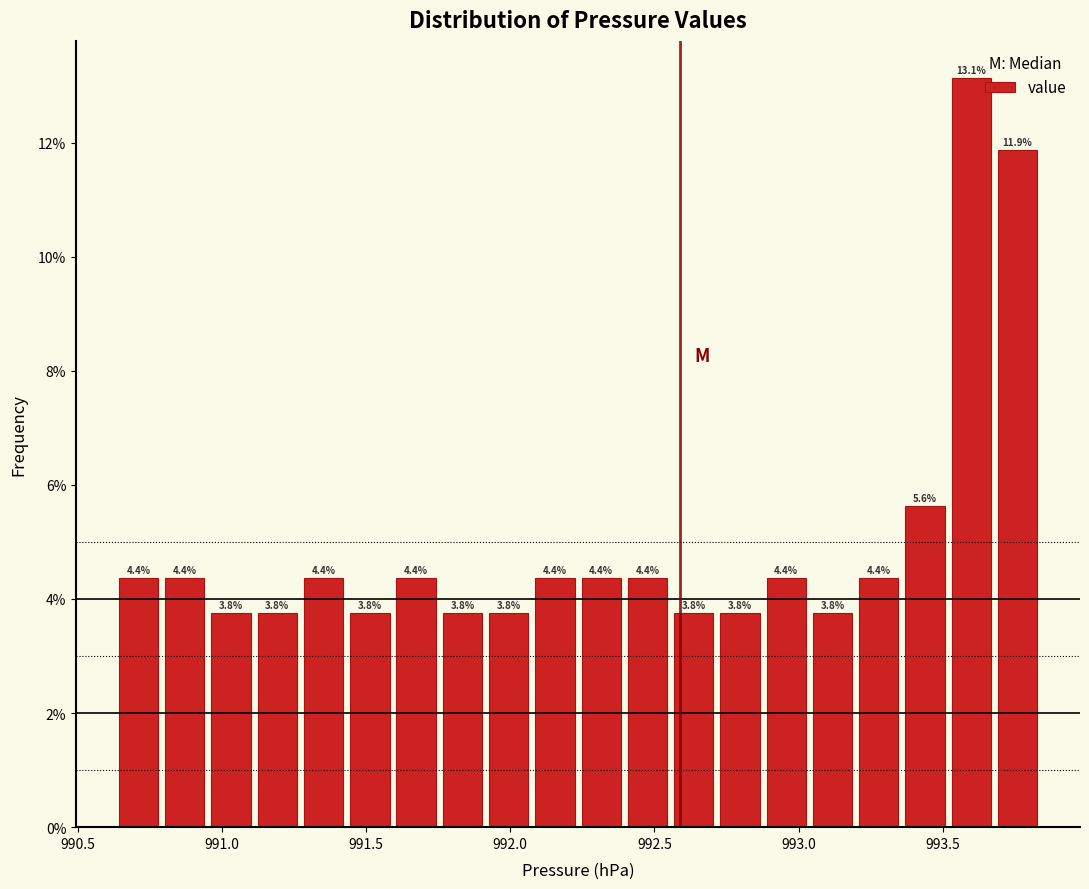

Read against the x-axis, roughly where is the centre of the tallest bar?

993.60